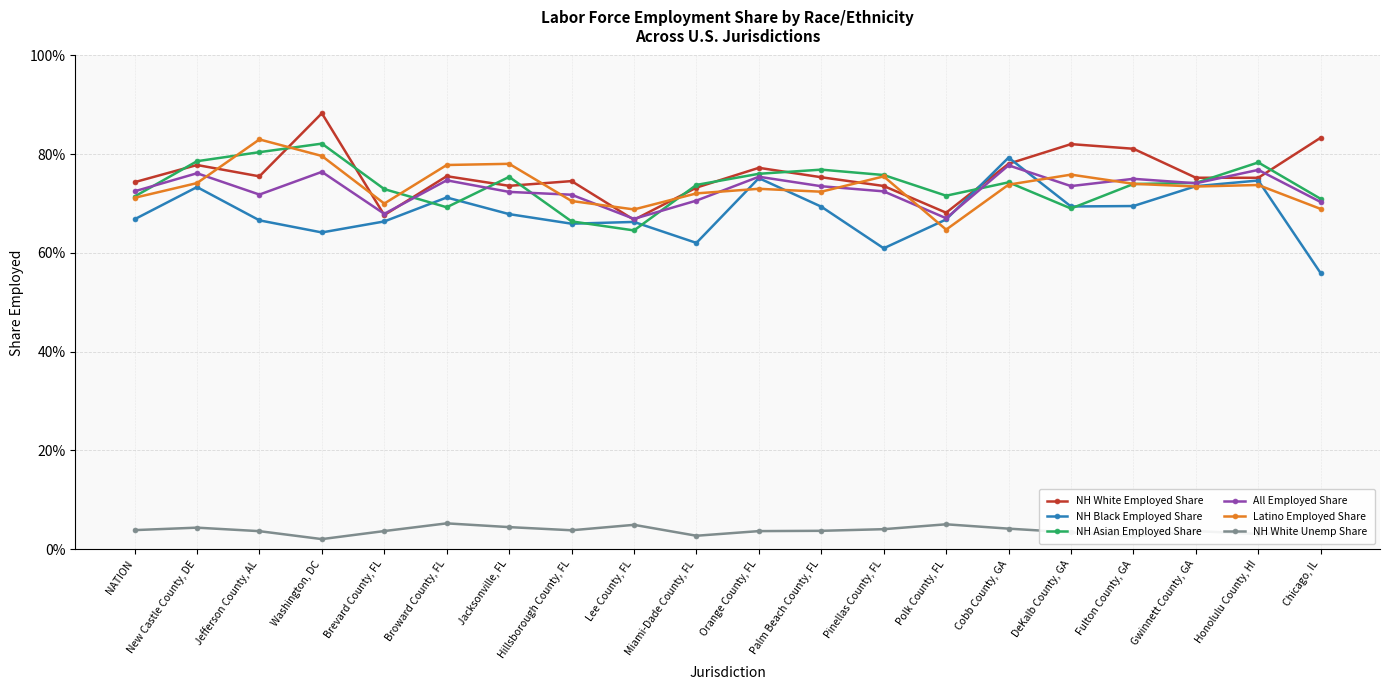

Reading left to right, extract all data points from this chart.

NH White Employed Share: NATION=0.7	New Castle County, DE=0.8	Jefferson County, AL=0.8	Washington, DC=0.9	Brevard County, FL=0.7	Broward County, FL=0.8	Jacksonville, FL=0.7	Hillsborough County, FL=0.7	Lee County, FL=0.7	Miami-Dade County, FL=0.7	Orange County, FL=0.8	Palm Beach County, FL=0.8	Pinellas County, FL=0.7	Polk County, FL=0.7	Cobb County, GA=0.8	DeKalb County, GA=0.8	Fulton County, GA=0.8	Gwinnett County, GA=0.8	Honolulu County, HI=0.8	Chicago, IL=0.8
NH Black Employed Share: NATION=0.7	New Castle County, DE=0.7	Jefferson County, AL=0.7	Washington, DC=0.6	Brevard County, FL=0.7	Broward County, FL=0.7	Jacksonville, FL=0.7	Hillsborough County, FL=0.7	Lee County, FL=0.7	Miami-Dade County, FL=0.6	Orange County, FL=0.8	Palm Beach County, FL=0.7	Pinellas County, FL=0.6	Polk County, FL=0.7	Cobb County, GA=0.8	DeKalb County, GA=0.7	Fulton County, GA=0.7	Gwinnett County, GA=0.7	Honolulu County, HI=0.7	Chicago, IL=0.6
NH Asian Employed Share: NATION=0.7	New Castle County, DE=0.8	Jefferson County, AL=0.8	Washington, DC=0.8	Brevard County, FL=0.7	Broward County, FL=0.7	Jacksonville, FL=0.8	Hillsborough County, FL=0.7	Lee County, FL=0.6	Miami-Dade County, FL=0.7	Orange County, FL=0.8	Palm Beach County, FL=0.8	Pinellas County, FL=0.8	Polk County, FL=0.7	Cobb County, GA=0.7	DeKalb County, GA=0.7	Fulton County, GA=0.7	Gwinnett County, GA=0.7	Honolulu County, HI=0.8	Chicago, IL=0.7
All Employed Share: NATION=0.7	New Castle County, DE=0.8	Jefferson County, AL=0.7	Washington, DC=0.8	Brevard County, FL=0.7	Broward County, FL=0.7	Jacksonville, FL=0.7	Hillsborough County, FL=0.7	Lee County, FL=0.7	Miami-Dade County, FL=0.7	Orange County, FL=0.8	Palm Beach County, FL=0.7	Pinellas County, FL=0.7	Polk County, FL=0.7	Cobb County, GA=0.8	DeKalb County, GA=0.7	Fulton County, GA=0.8	Gwinnett County, GA=0.7	Honolulu County, HI=0.8	Chicago, IL=0.7
Latino Employed Share: NATION=0.7	New Castle County, DE=0.7	Jefferson County, AL=0.8	Washington, DC=0.8	Brevard County, FL=0.7	Broward County, FL=0.8	Jacksonville, FL=0.8	Hillsborough County, FL=0.7	Lee County, FL=0.7	Miami-Dade County, FL=0.7	Orange County, FL=0.7	Palm Beach County, FL=0.7	Pinellas County, FL=0.8	Polk County, FL=0.6	Cobb County, GA=0.7	DeKalb County, GA=0.8	Fulton County, GA=0.7	Gwinnett County, GA=0.7	Honolulu County, HI=0.7	Chicago, IL=0.7
NH White Unemp Share: NATION=0.0	New Castle County, DE=0.0	Jefferson County, AL=0.0	Washington, DC=0.0	Brevard County, FL=0.0	Broward County, FL=0.1	Jacksonville, FL=0.0	Hillsborough County, FL=0.0	Lee County, FL=0.0	Miami-Dade County, FL=0.0	Orange County, FL=0.0	Palm Beach County, FL=0.0	Pinellas County, FL=0.0	Polk County, FL=0.1	Cobb County, GA=0.0	DeKalb County, GA=0.0	Fulton County, GA=0.0	Gwinnett County, GA=0.0	Honolulu County, HI=0.0	Chicago, IL=0.0